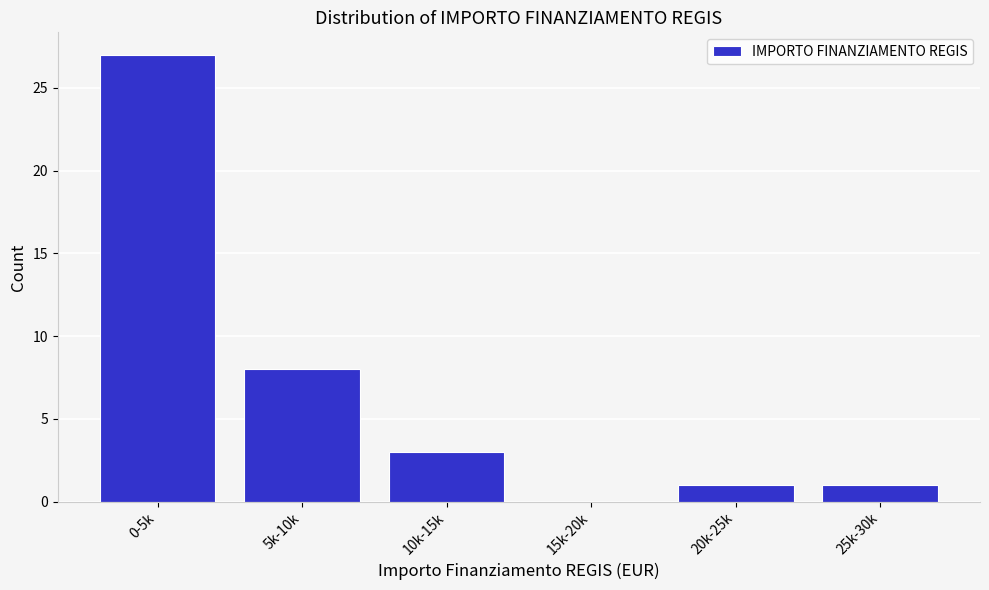

Reading right to left, transcribe all the data shown in this chart.

25k-30k=1	20k-25k=1	15k-20k=0	10k-15k=3	5k-10k=8	0-5k=27